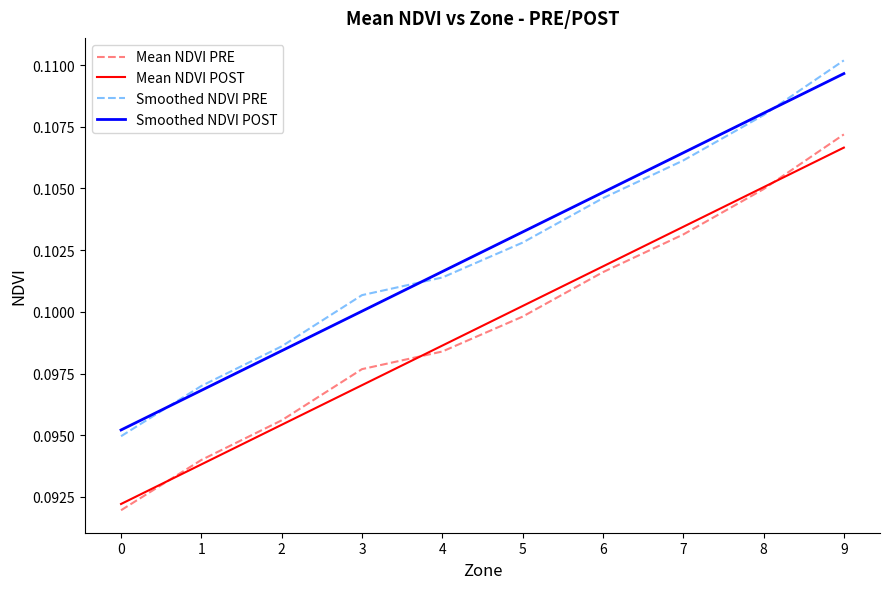

The Smoothed NDVI PRE series shows 0.2 at 5. True or false?

False